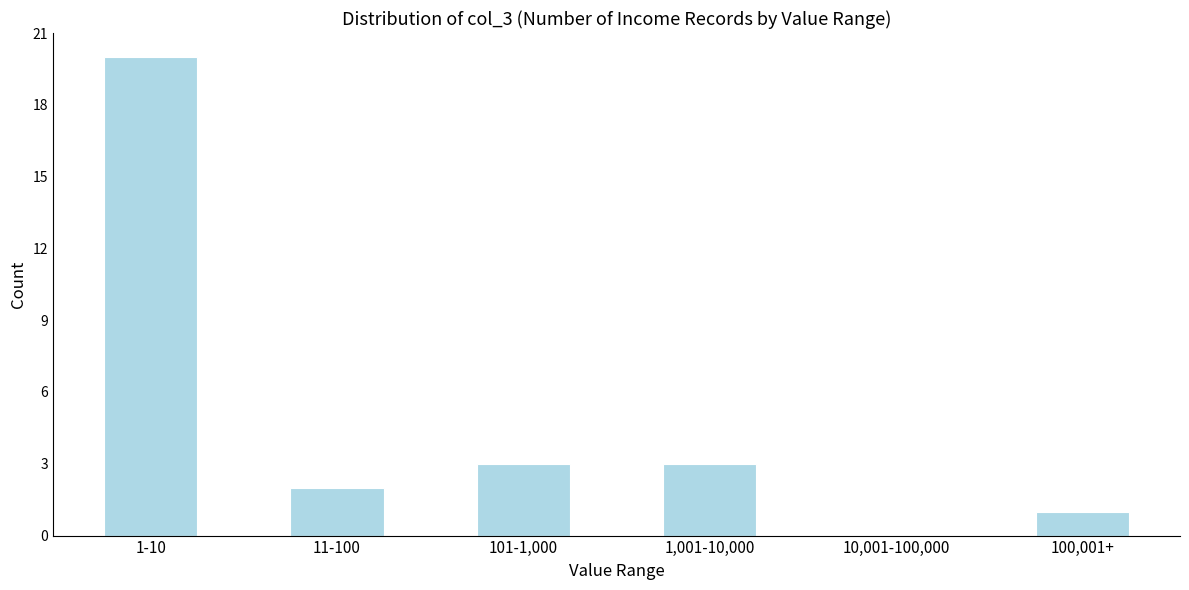

Reading right to left, list all the values displayed in this chart.

100,001+=1	10,001-100,000=0	1,001-10,000=3	101-1,000=3	11-100=2	1-10=20